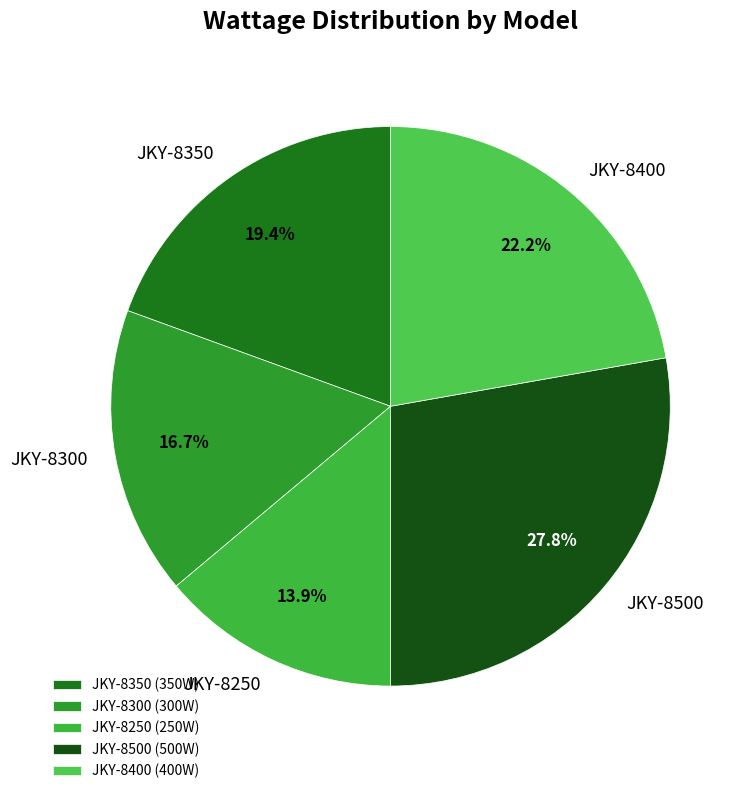

What portion of the pie excludes JKY-8350?

80.6%